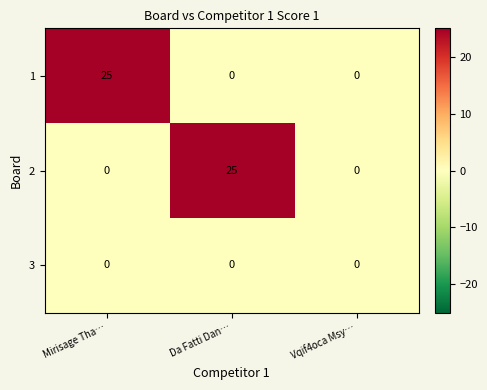

What is the spread (max minus min) of values at Mirisage Tha…?

25